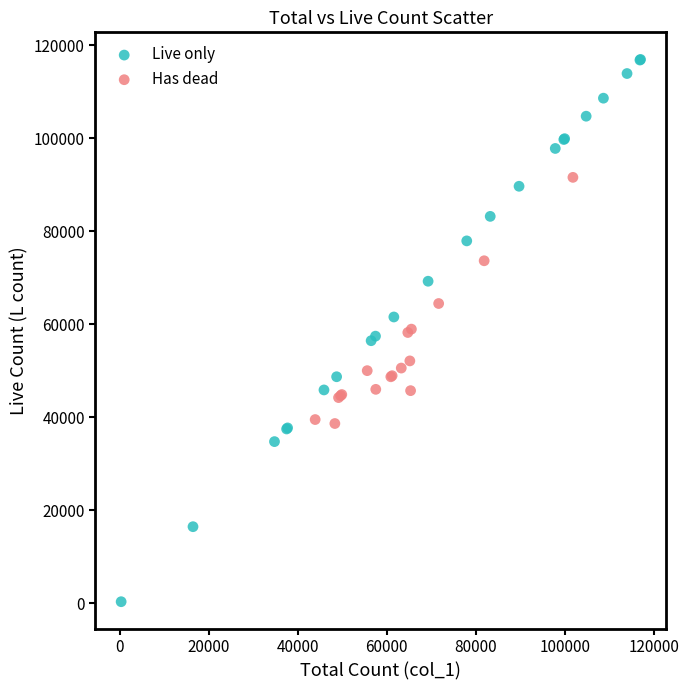

Which series contains the highest Y value?

Live only